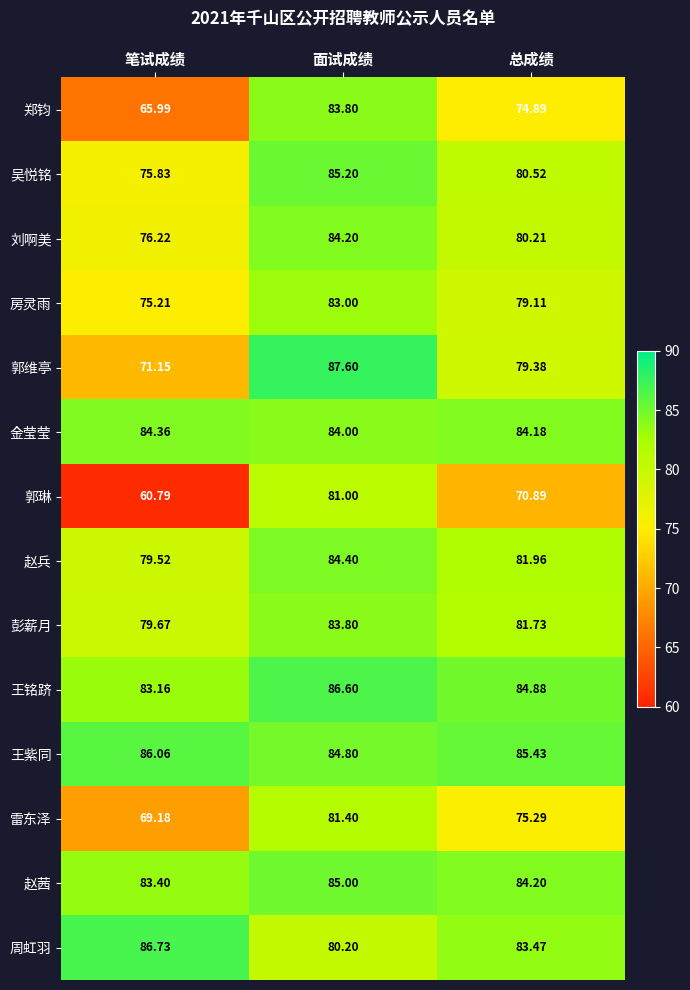

Which series has the largest range (max minus min)?

郭琳